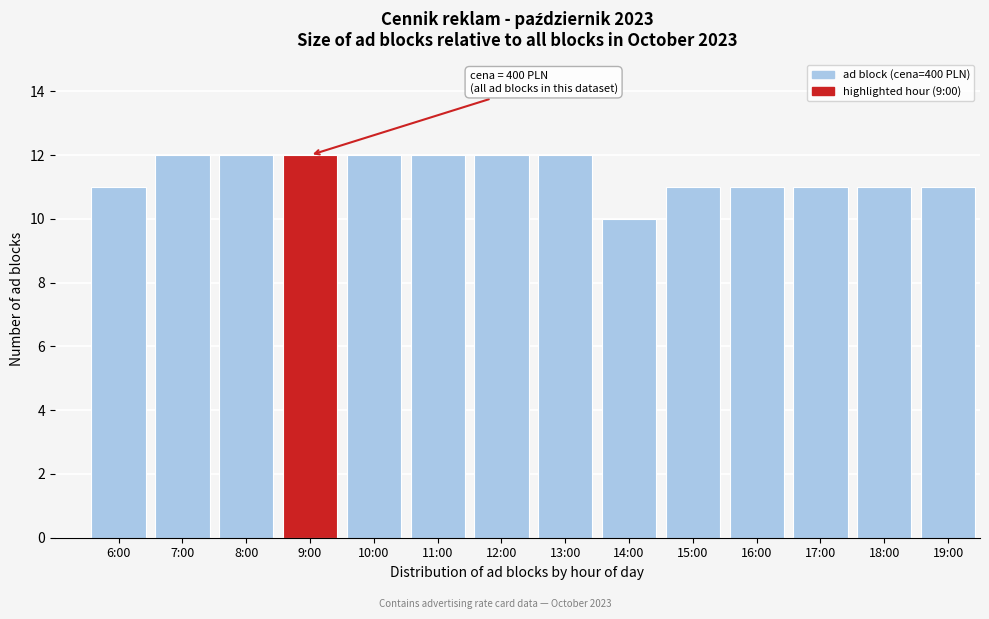

Reading left to right, extract all data points from this chart.

6:00=11	7:00=12	8:00=12	9:00=12	10:00=12	11:00=12	12:00=12	13:00=12	14:00=10	15:00=11	16:00=11	17:00=11	18:00=11	19:00=11